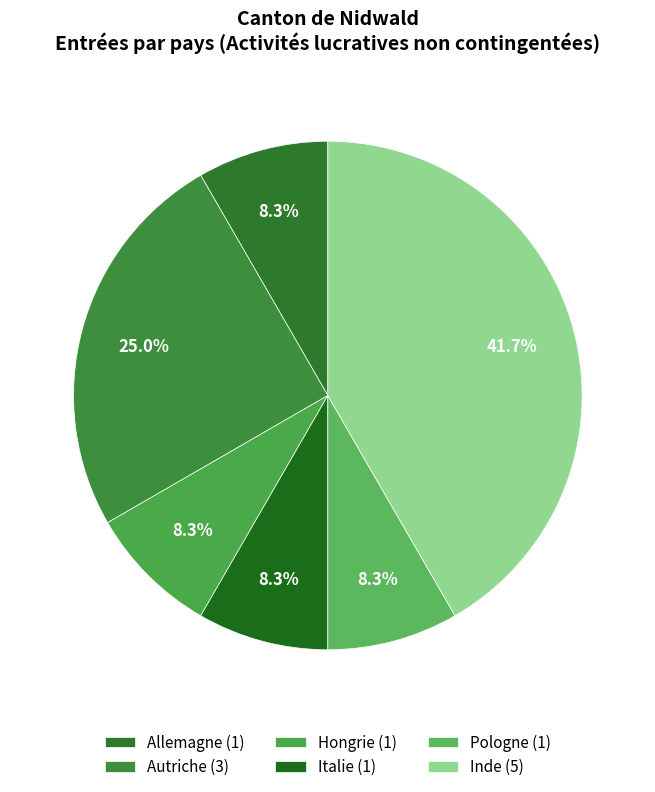

Which slice is the largest?

Inde (5)